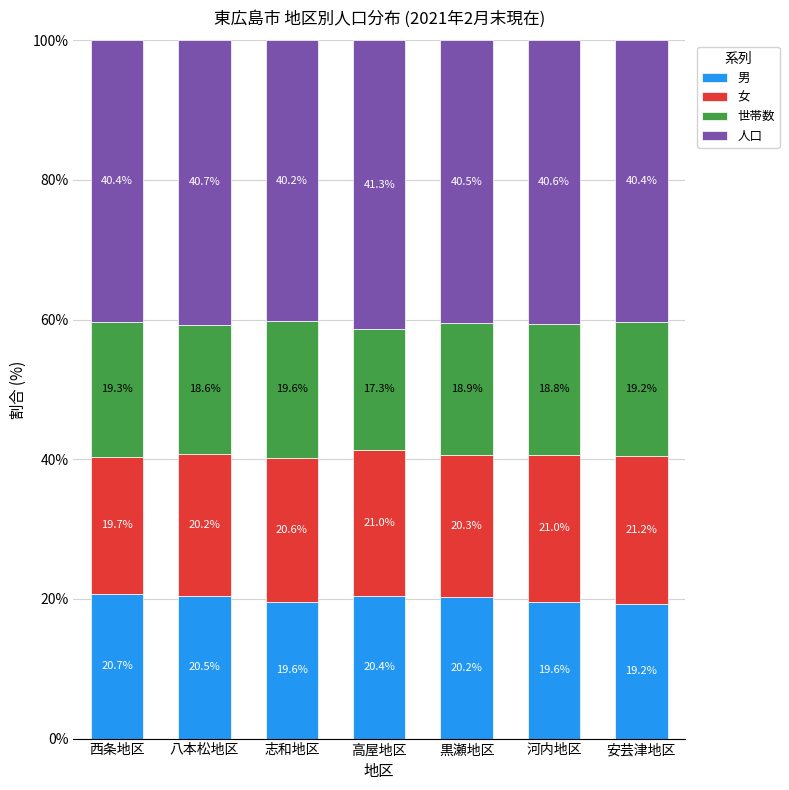

What is the total value across all series at 高屋地区?

100.0